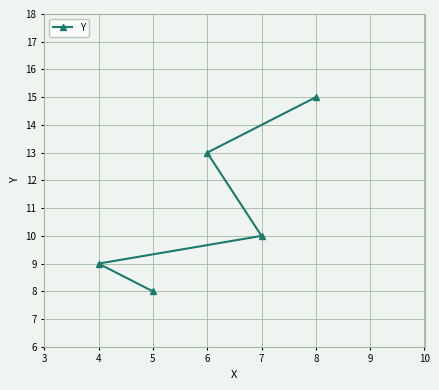

Is it true that the value at 8 is 15?

True